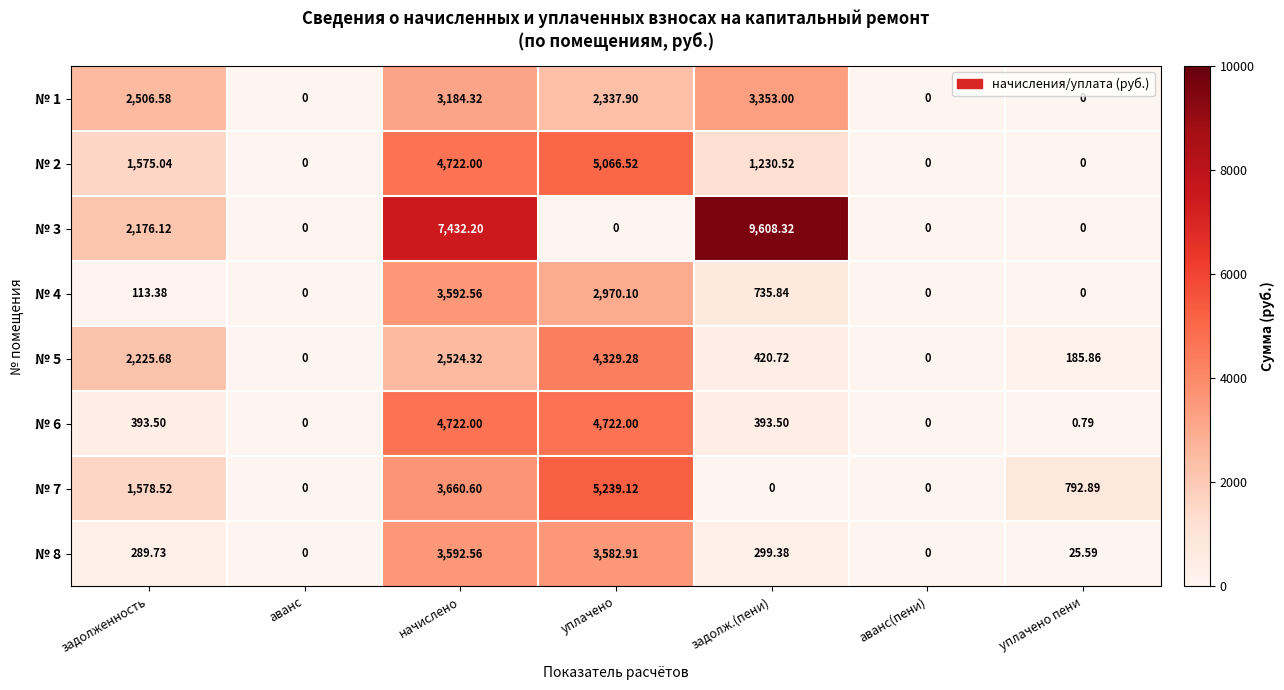

At which label is № 4 closest to 1796?

задолж.(пени)